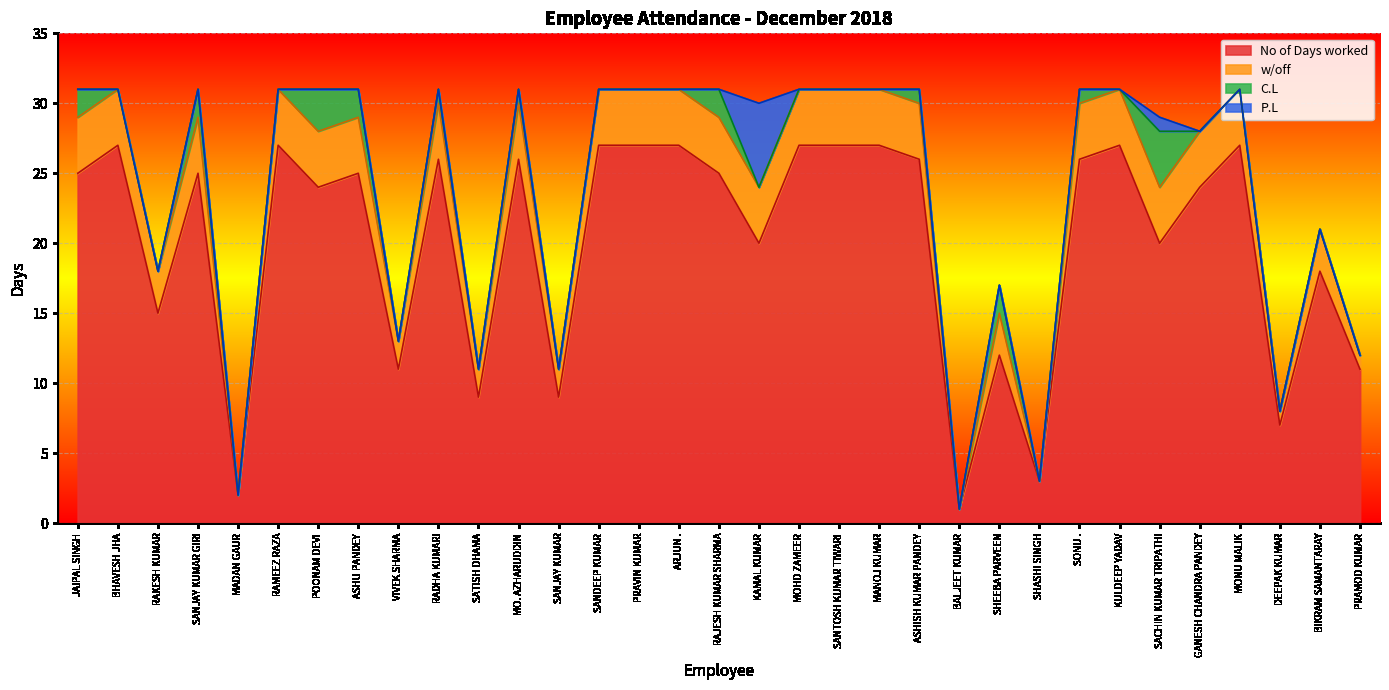

How many lines are shown in the chart?

4